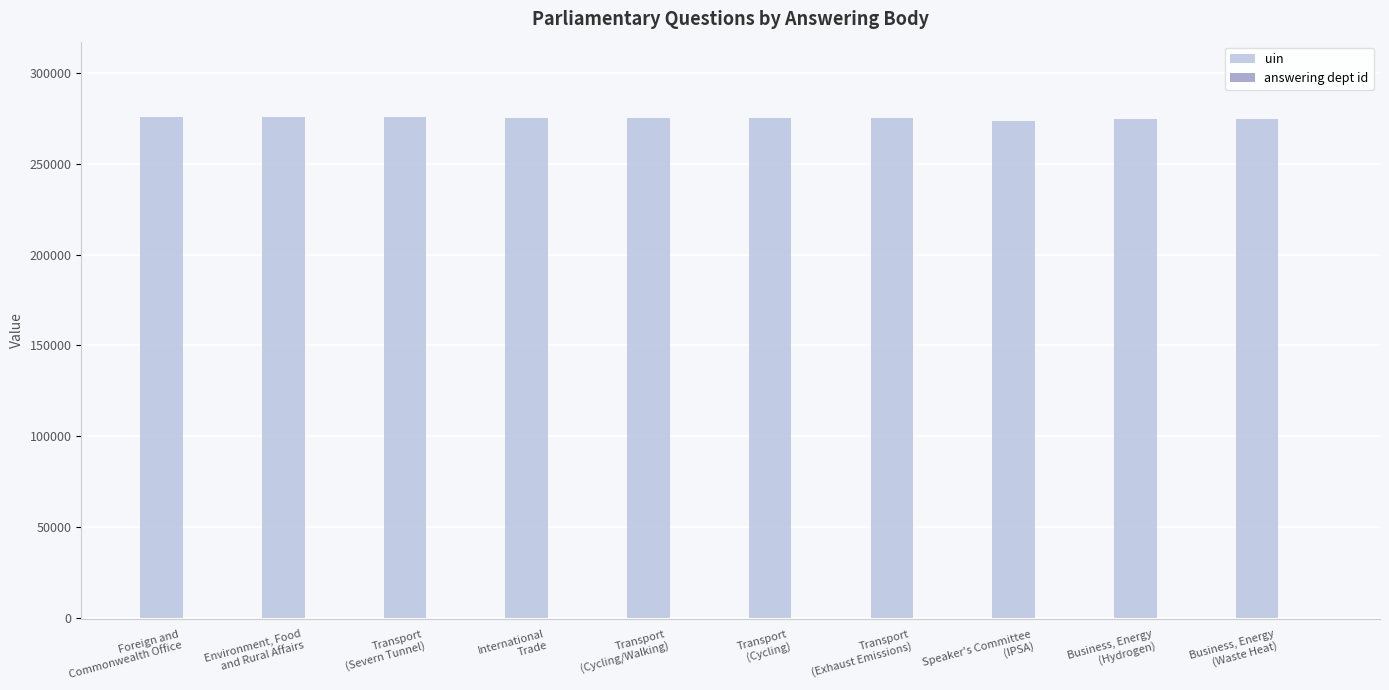

Is it true that uin equals 389882 at International
Trade?

False